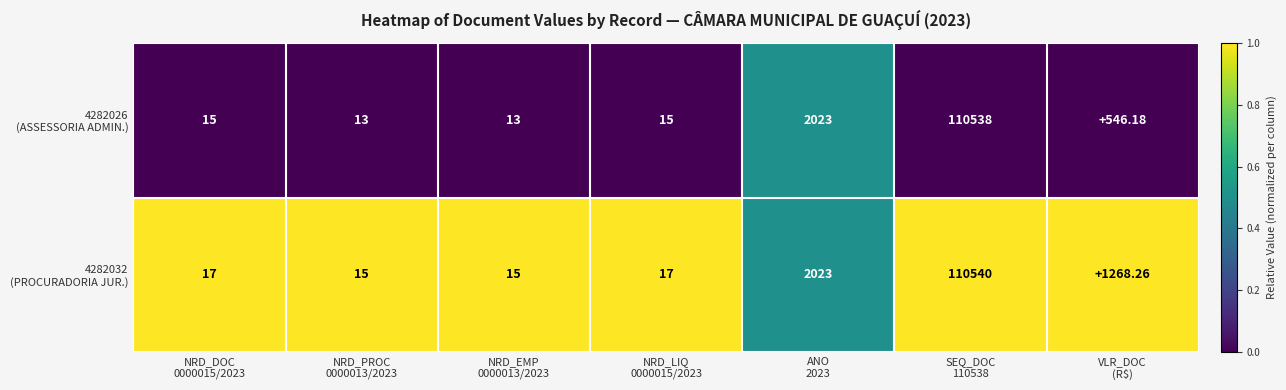

Which series has the largest total across all categories?

4282032 (PROCURADORIA JUR.)